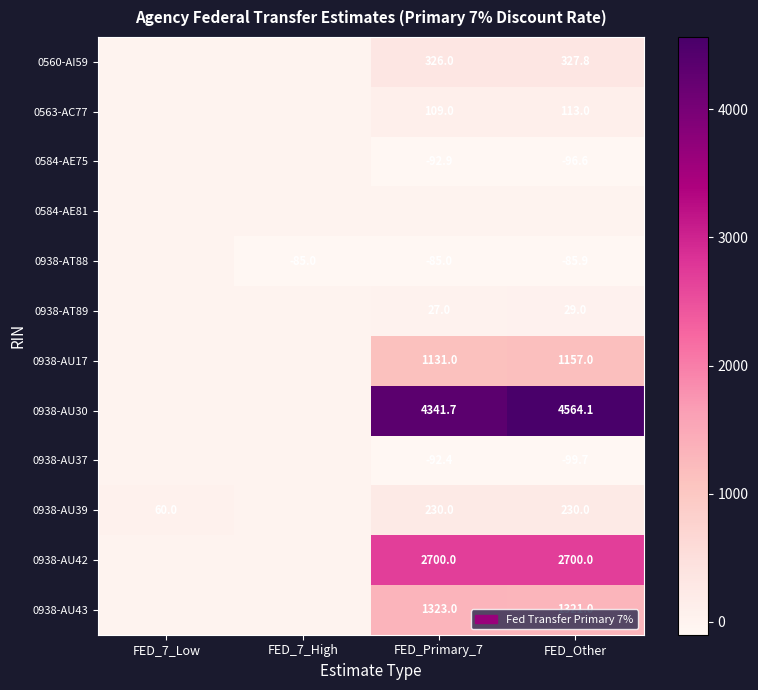

The 0938-AT88 series shows -122.3 at FED_Primary_7. True or false?

False